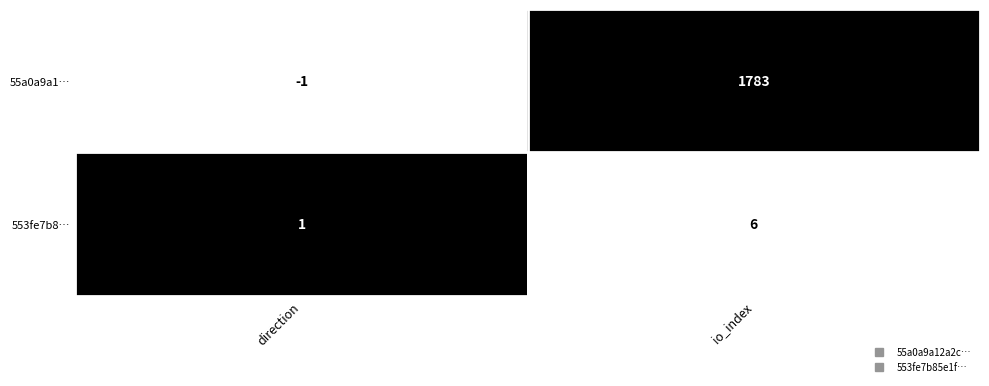

Between direction and io_index, which series saw the biggest shift?

55a0a9a1…